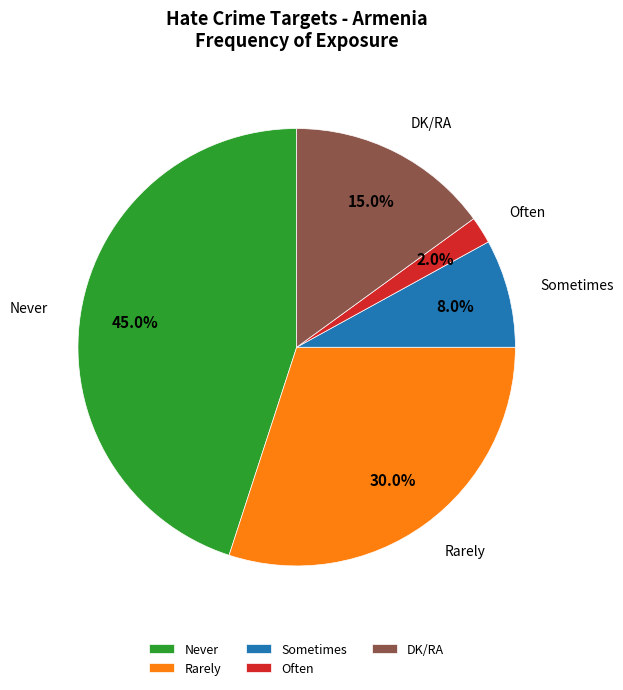

Does DK/RA account for over 50% of the chart?

No